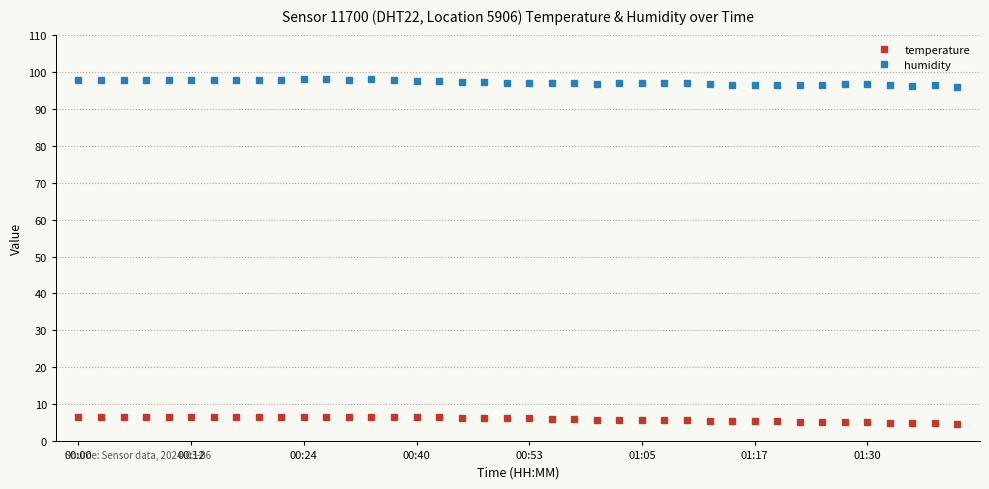

What is the average value of the humidity series?

97.1